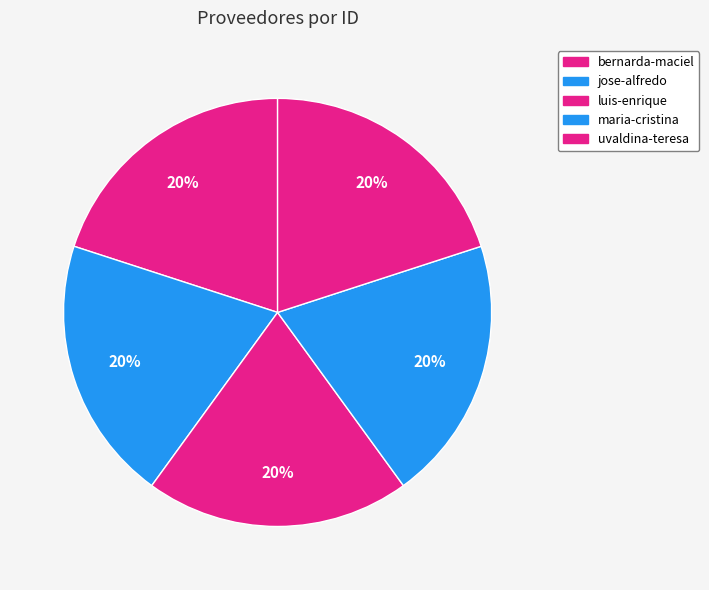

To the nearest percent, what is the average slice percentage?

20%